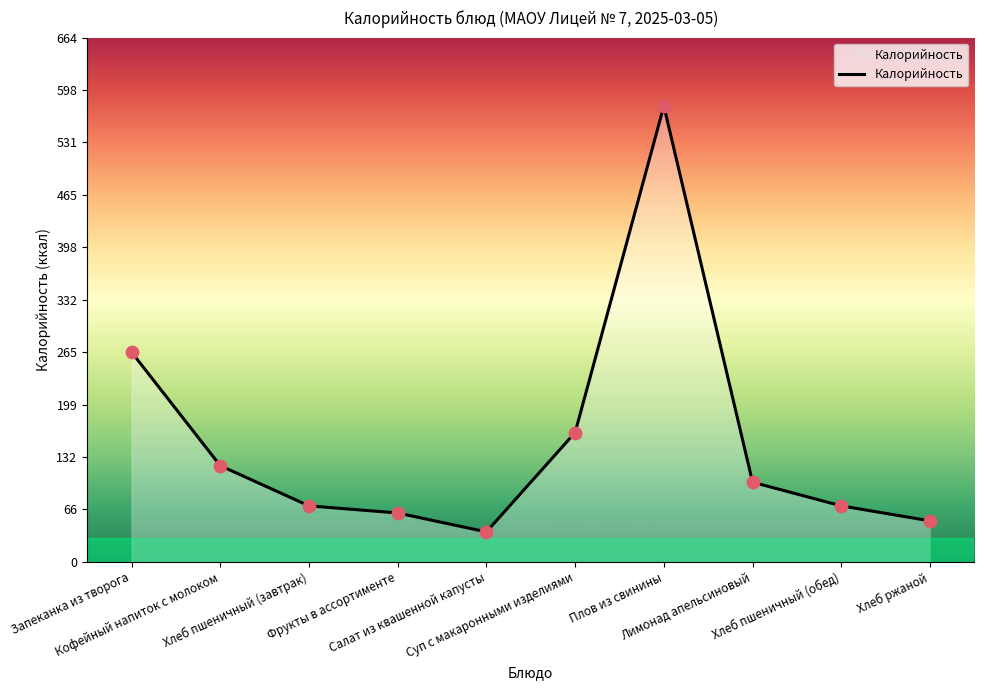

What is the change in value from Кофейный напиток с молоком to Хлеб ржаной?

-70